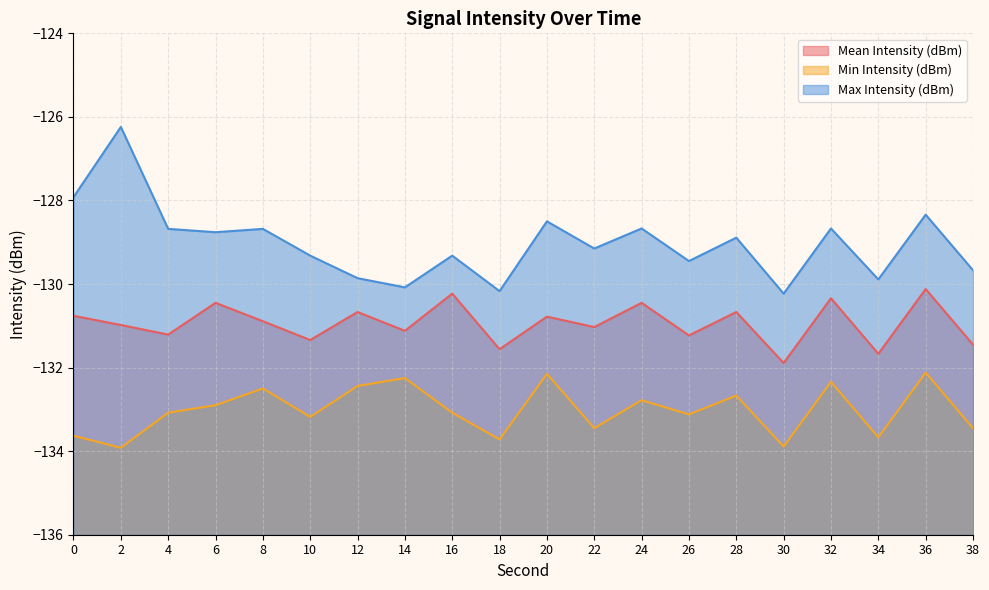

Is the value of Mean Intensity (dBm) at 22 greater than the value of Min Intensity (dBm) at 36?

Yes